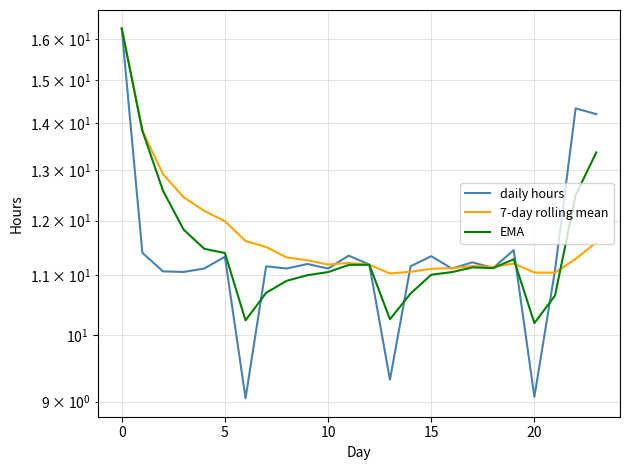

How many lines are shown in the chart?

3